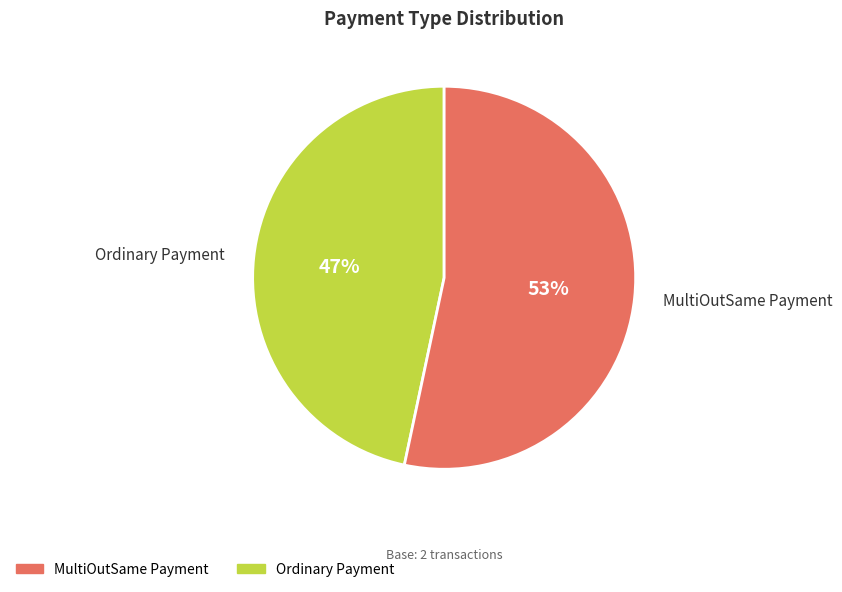

To the nearest percent, what is the average slice percentage?

50%